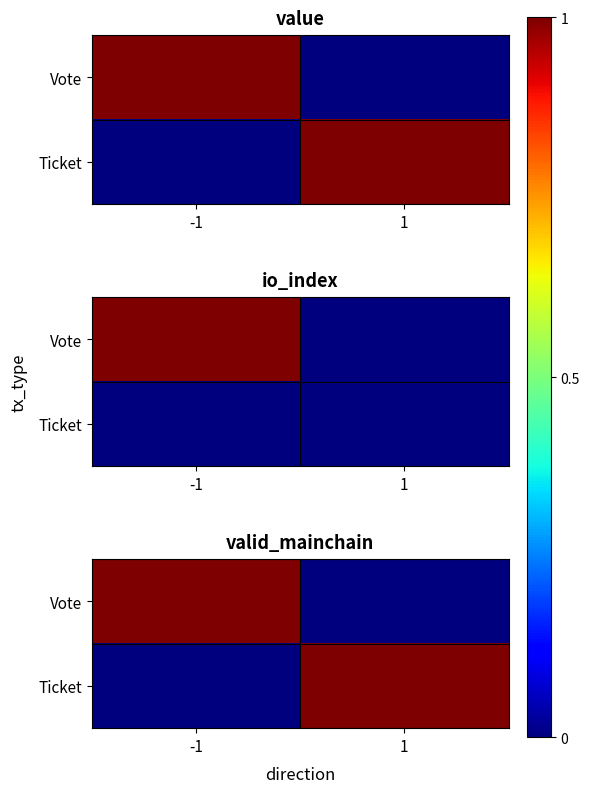

What is the sum of the Ticket values at 1 and -1?

1